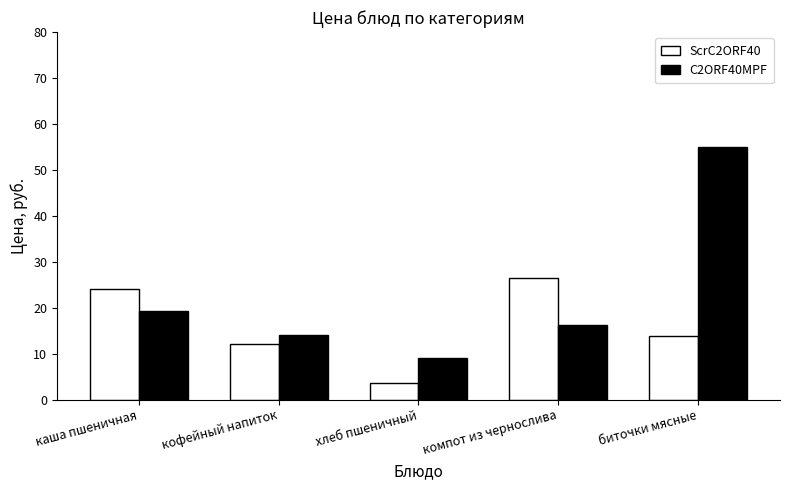

What are all the series names shown in the legend?

ScrC2ORF40, C2ORF40MPF